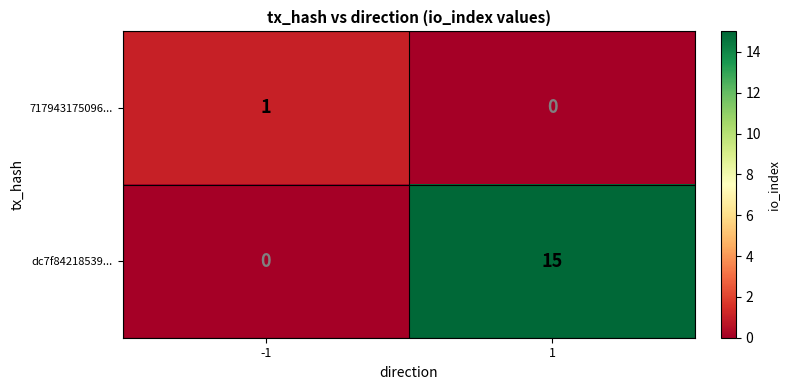

What is the difference between the highest and lowest values at -1?

1